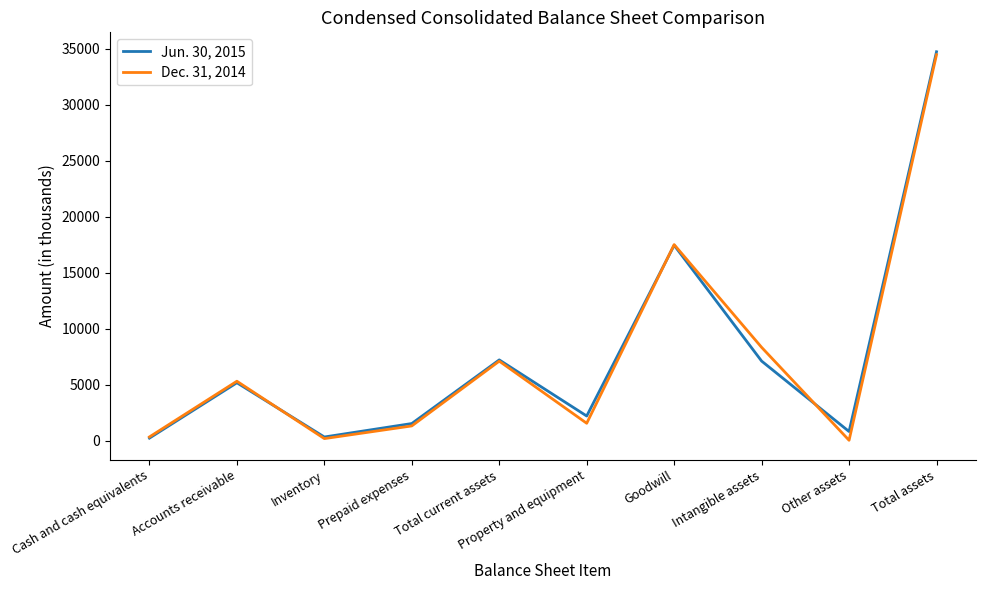

What is the maximum value shown in the chart?

34729